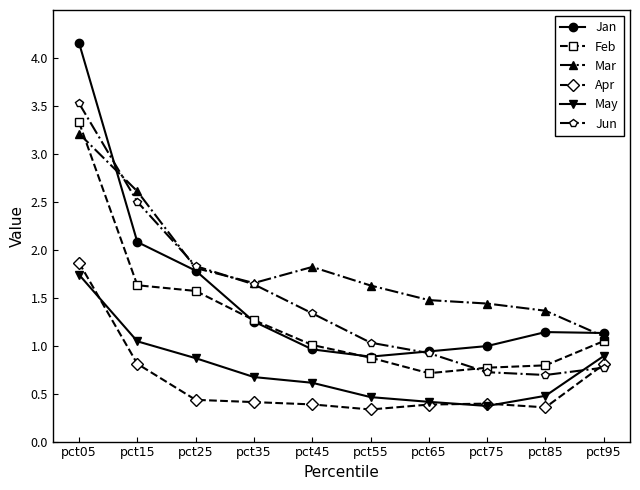

Which series changed the most between pct45 and pct75?

Jun